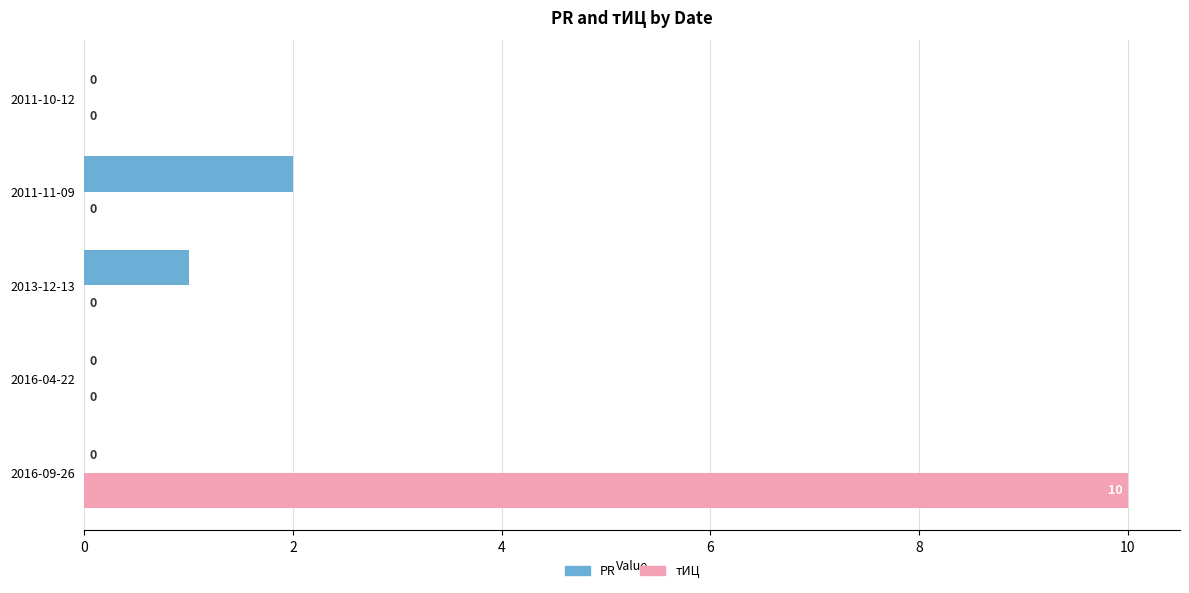

How many distinct data groups are displayed?

2